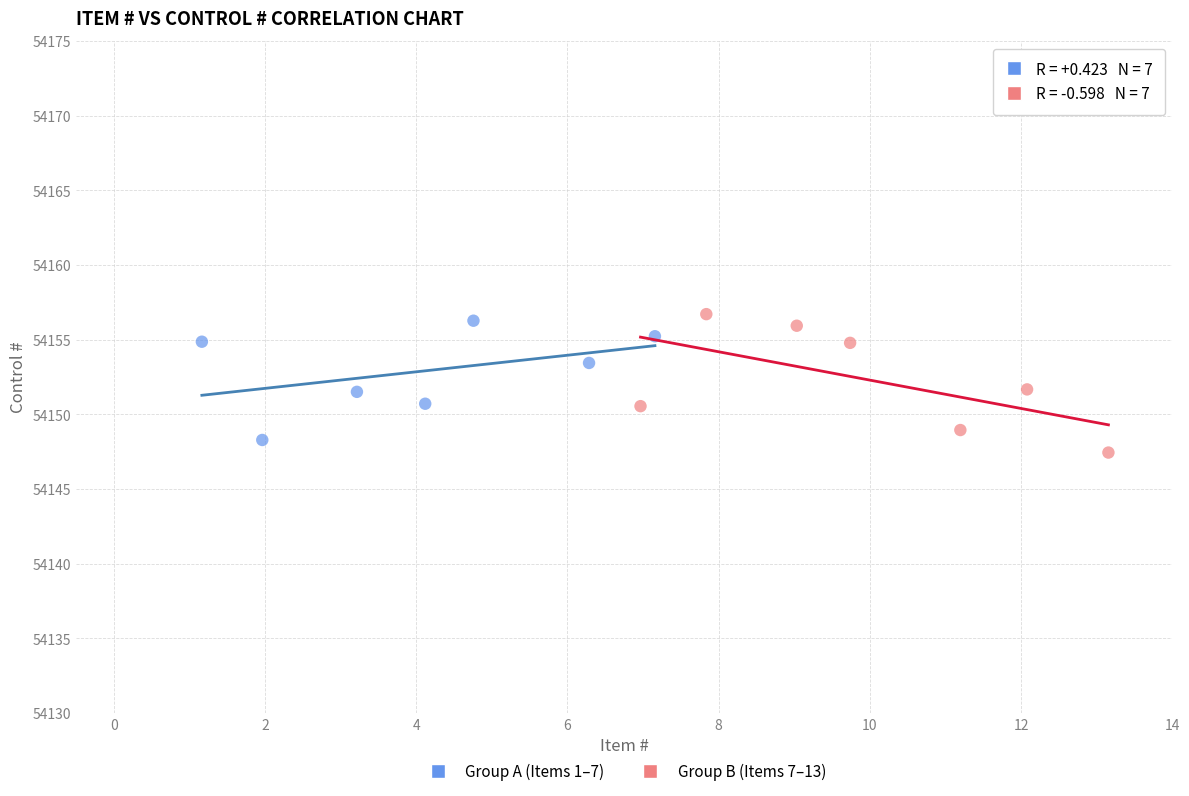

Which series reaches the maximum Y coordinate?

Group B (Items 7–13)